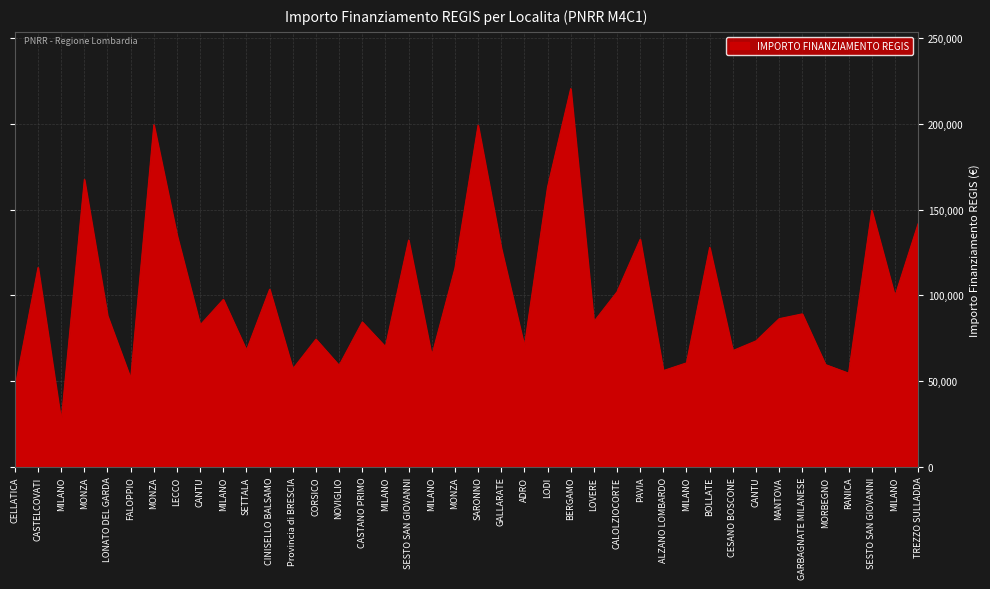

What is the sum of the values at MILANO and SESTO SAN GIOVANNI?

231862.4